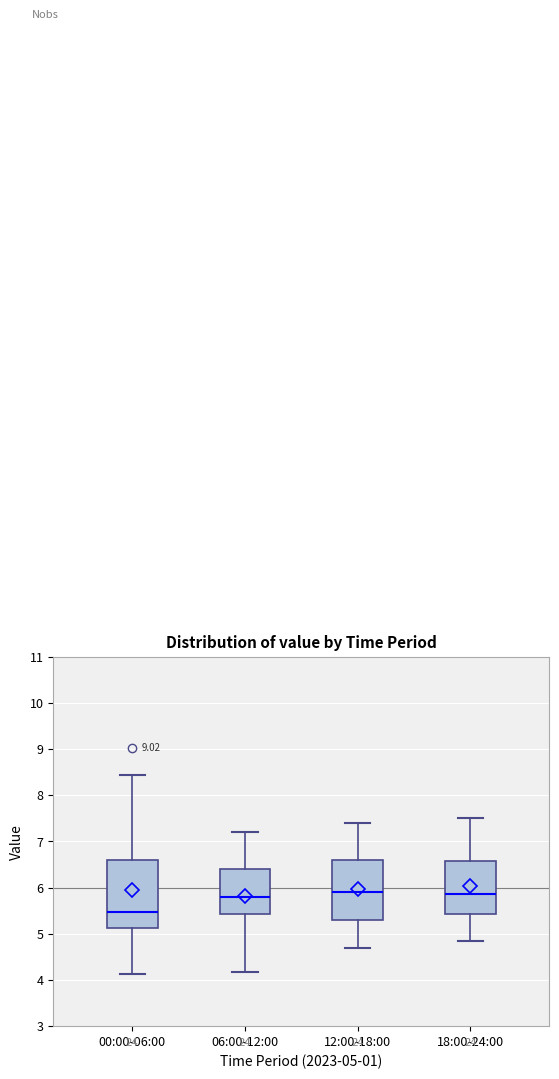

Reading left to right, read every box against the y-axis: the position of its median line, the range the box covers, and the ends of its whiskers. The values are not printed on the chart, so give them approximately, as read against the axis.

00:00-06:00: median 5.5, box 5.1 to 6.6, whiskers 4.1 to 8.4
06:00-12:00: median 5.8, box 5.4 to 6.4, whiskers 4.2 to 7.2
12:00-18:00: median 5.9, box 5.3 to 6.6, whiskers 4.7 to 7.4
18:00-24:00: median 5.9, box 5.4 to 6.6, whiskers 4.9 to 7.5